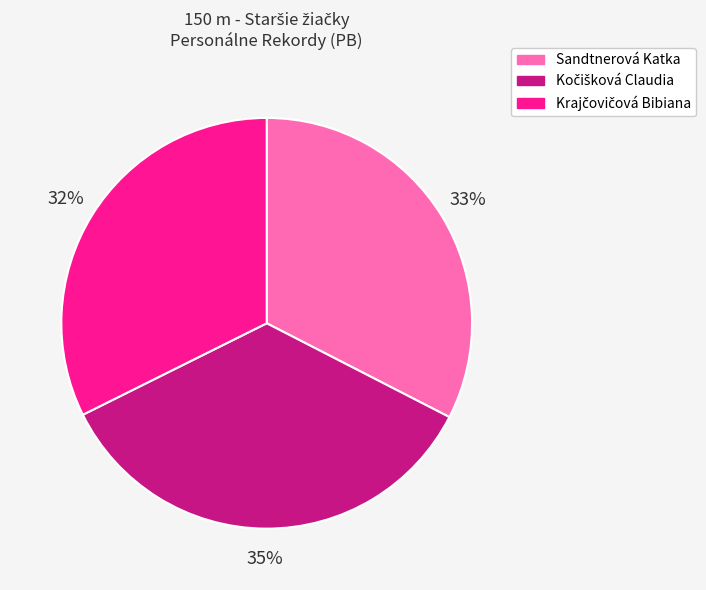

Does Sandtnerová Katka account for over 50% of the chart?

No